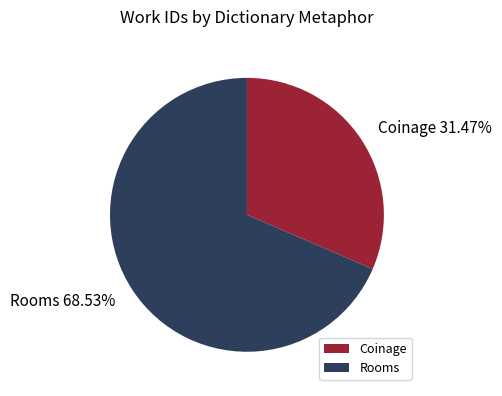

Is the sum of Rooms and Coinage greater than half?

Yes